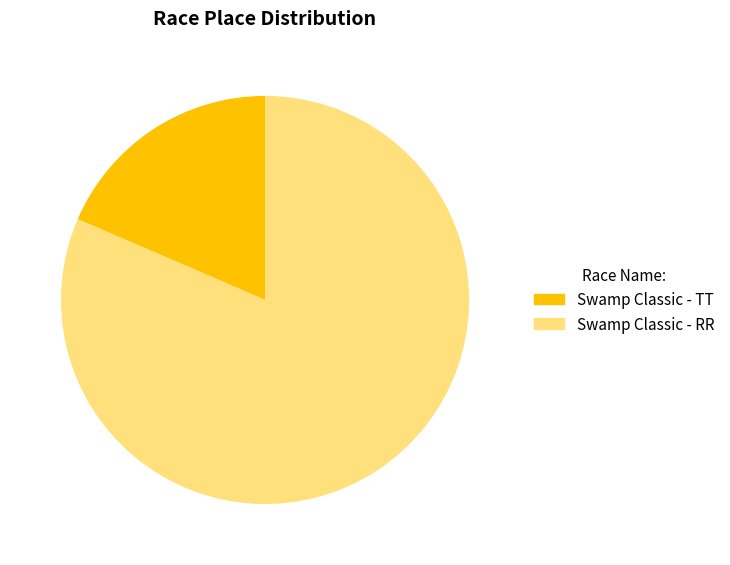

To the nearest percent, what portion does Swamp Classic - TT represent?

19%